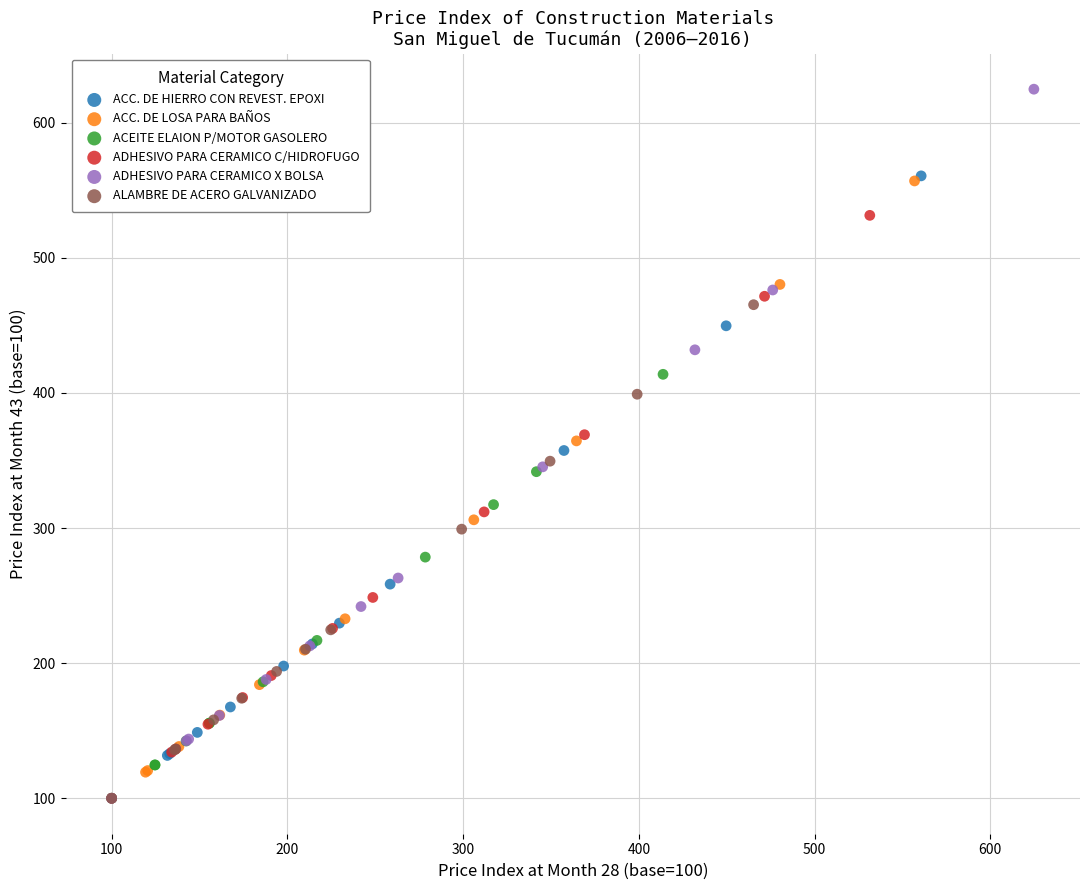

Which series contains the highest Y value?

ADHESIVO PARA CERAMICO X BOLSA